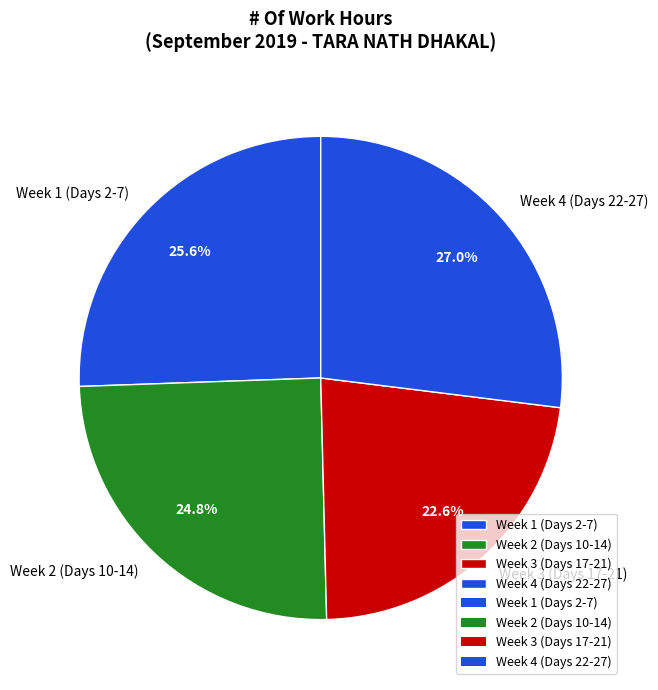

What percentage do Week 1 (Days 2-7) and Week 3 (Days 17-21) together represent?

48.2%